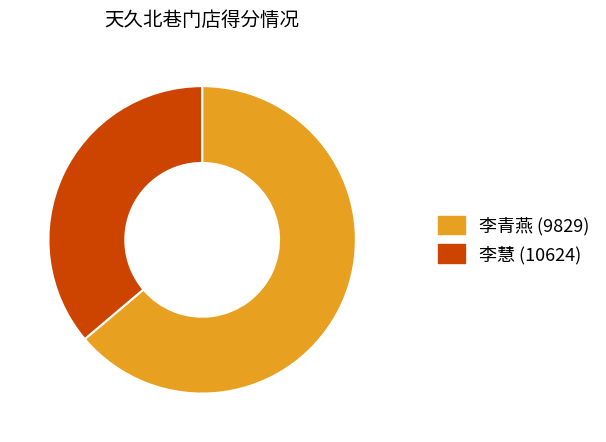

Combined, do 李慧 (10624) and 李青燕 (9829) account for over 50%?

Yes